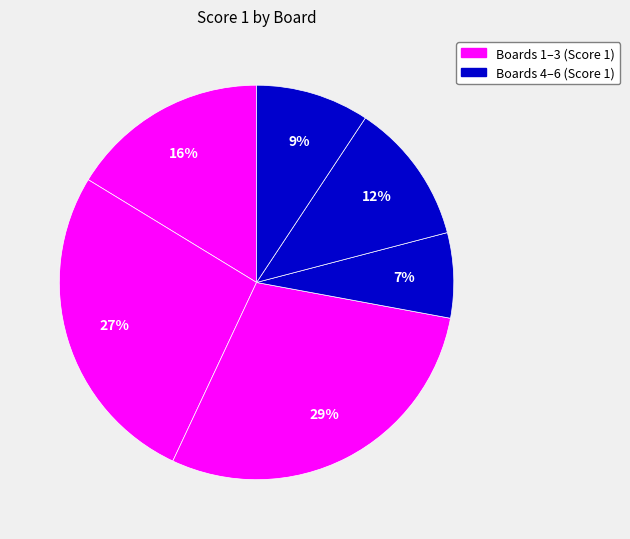

Count the number of slices in the pie.

6